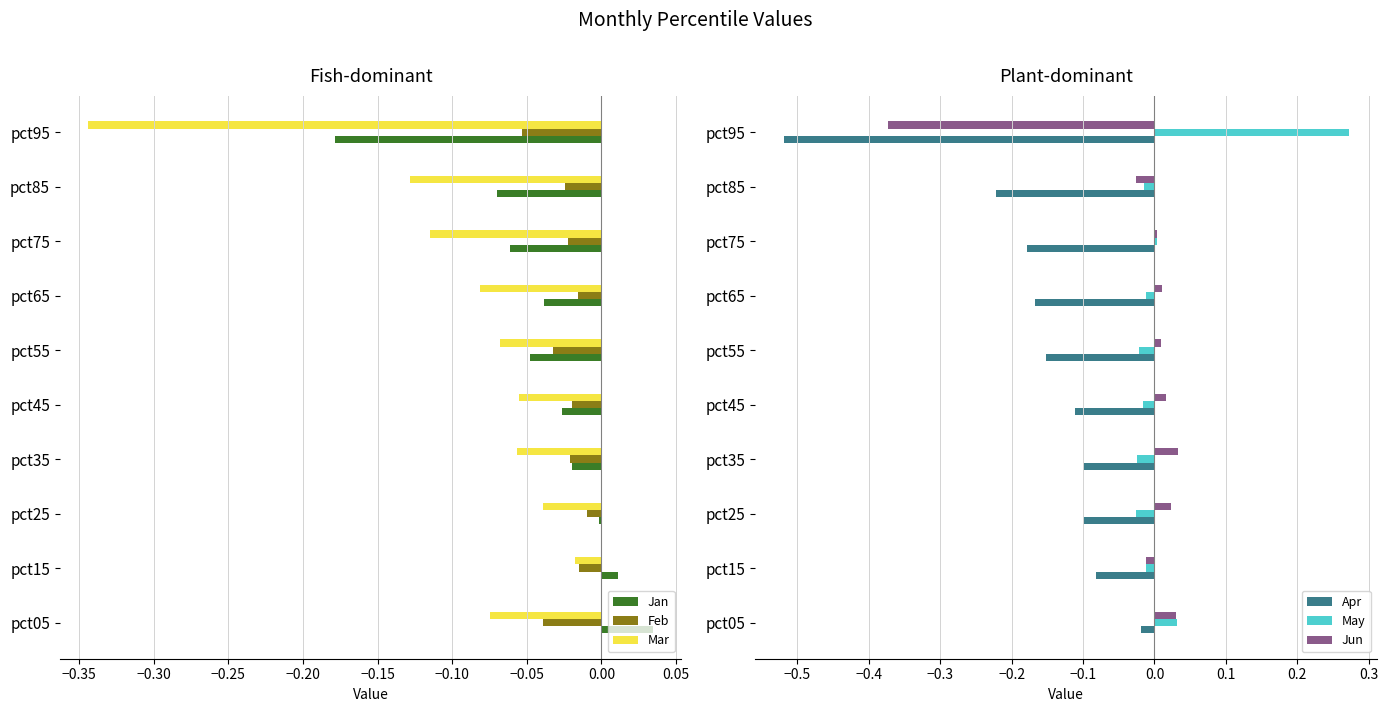

How many negative values does the Jun series have?

3